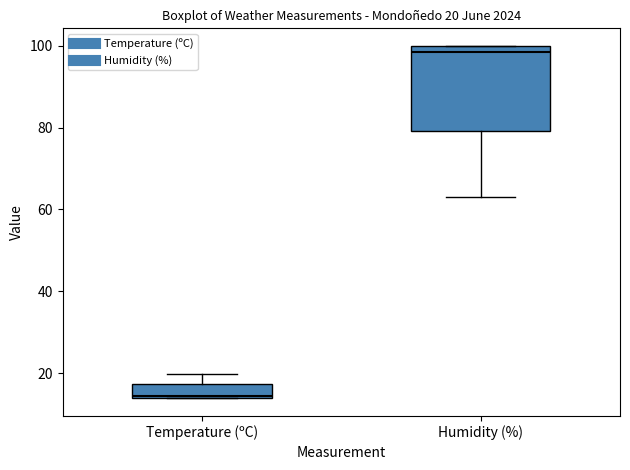

Which box's median line is the highest?

Humidity (%)